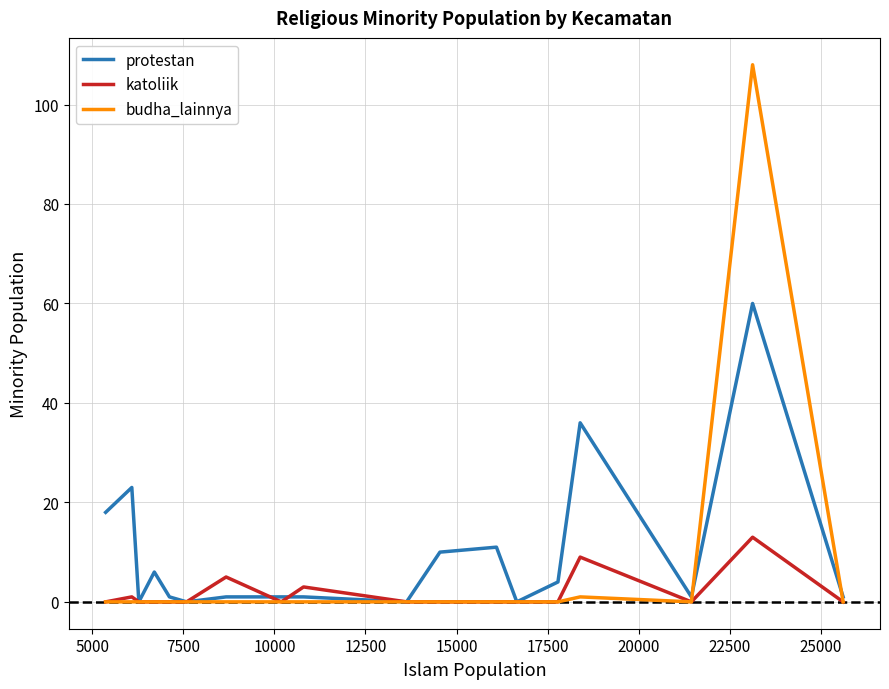

List the series in order of their peak value, highest first.

budha_lainnya, protestan, katoliik